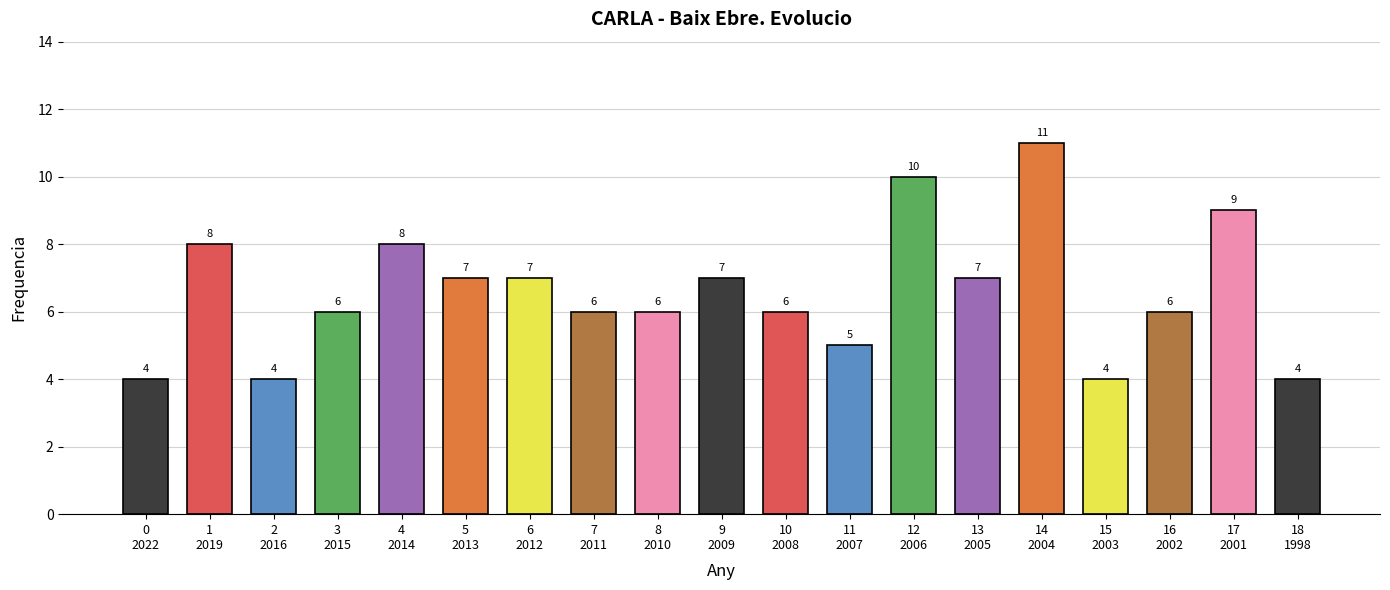

What is the difference between the second highest and second lowest values?

6